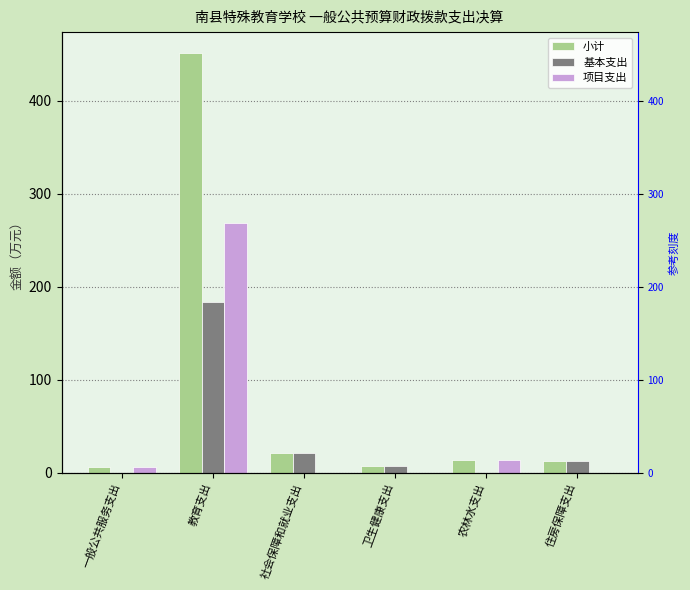

What is the sum of the 基本支出 values at 农林水支出 and 卫生健康支出?

7.5